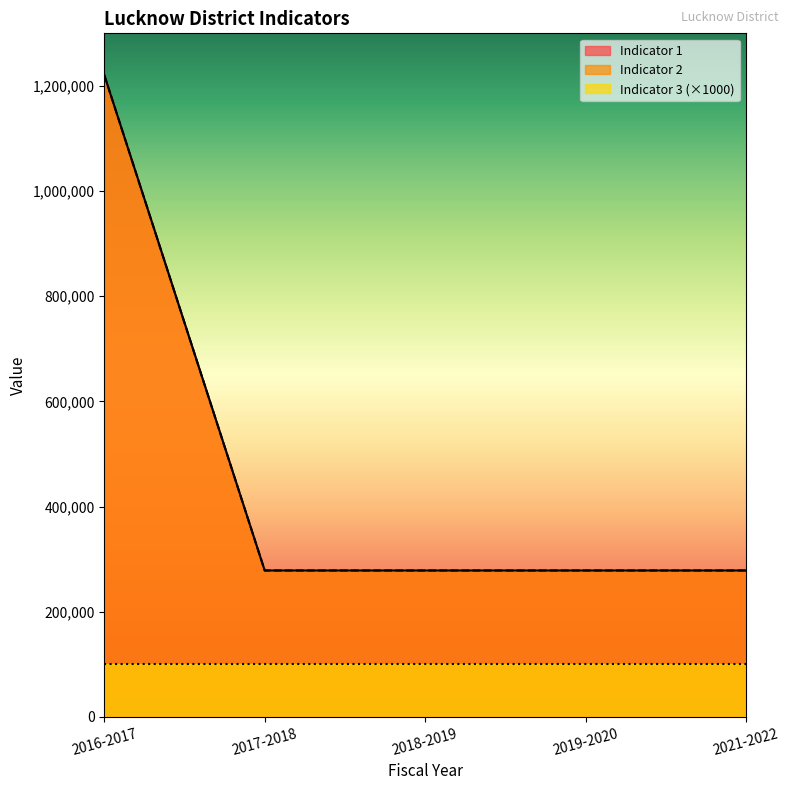

What is the label of the 1st point from the right?

2021-2022